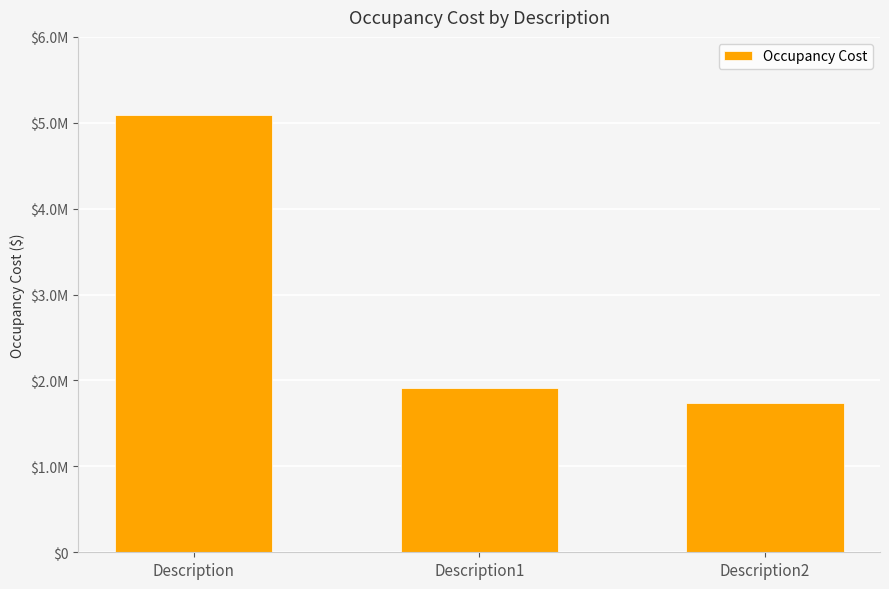

What is the difference between the maximum and minimum values?

3350672.3